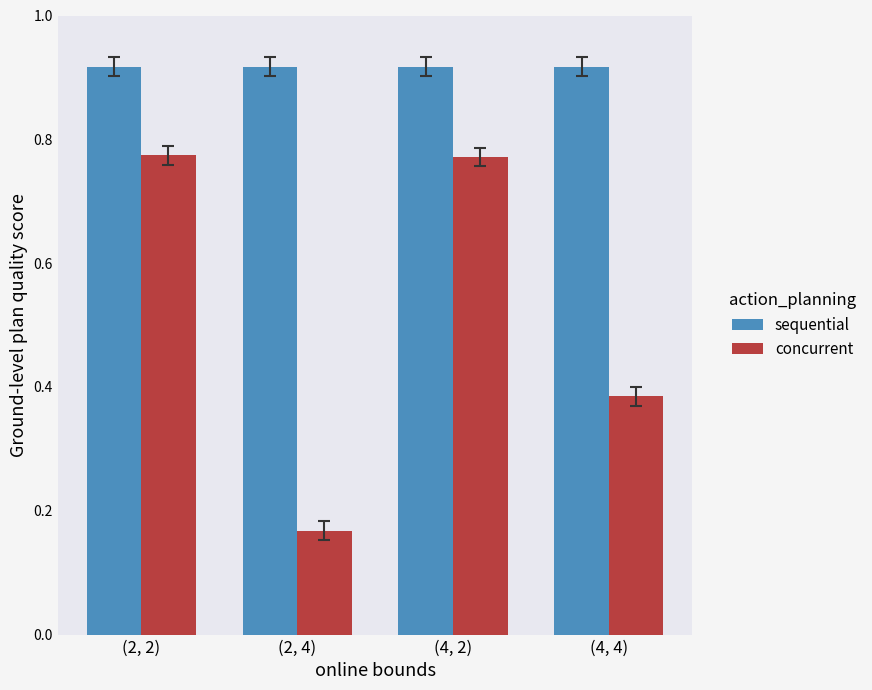

What are all the series names shown in the legend?

sequential, concurrent